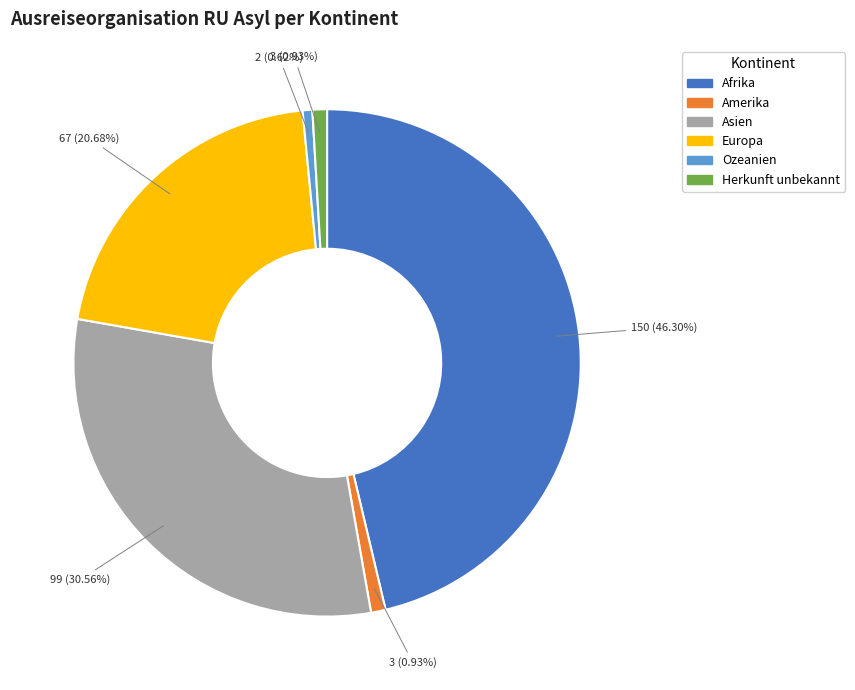

Does Europa account for over 50% of the chart?

No